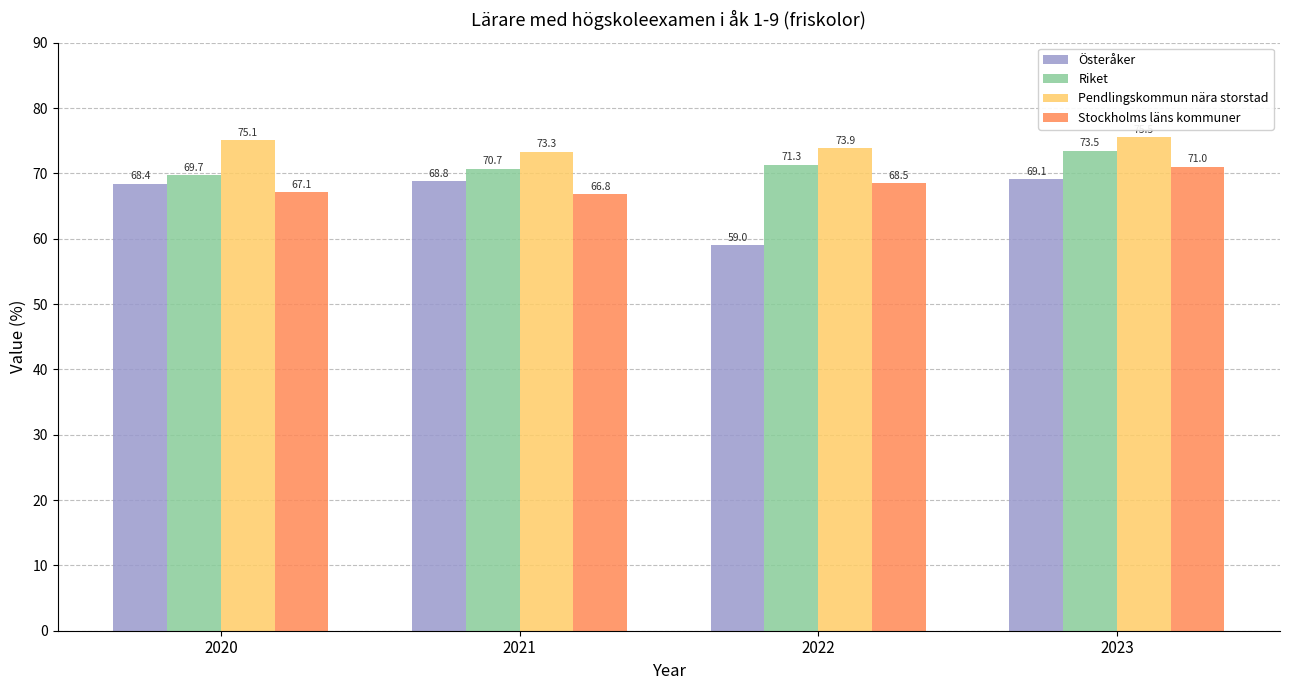

How many distinct data groups are displayed?

4